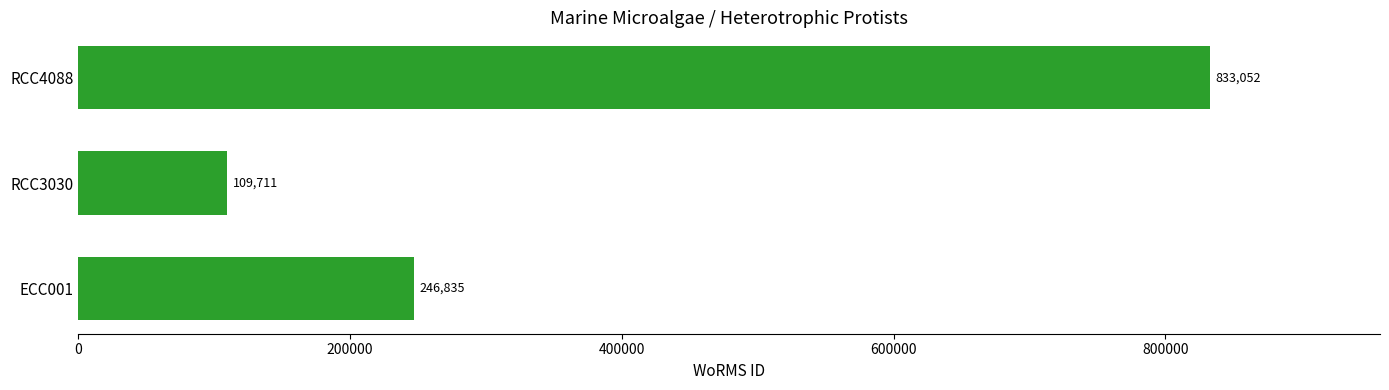

What is the sum of all values?

1189598